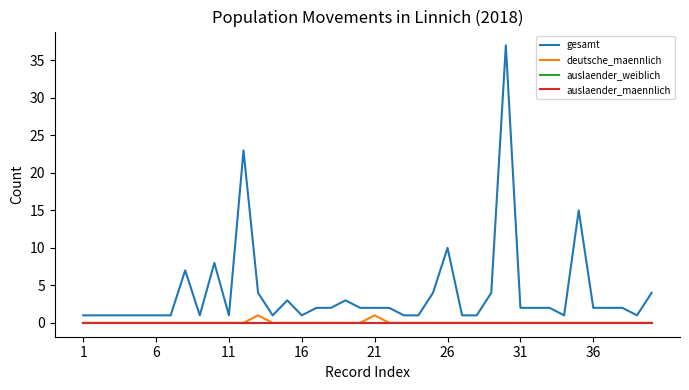

What is the difference between the maximum and second lowest values in the deutsche_maennlich series?

1